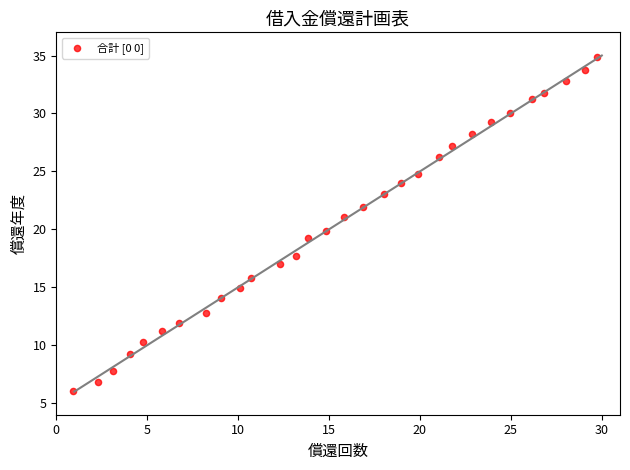

What is the range of X values (max minus min)?

28.8